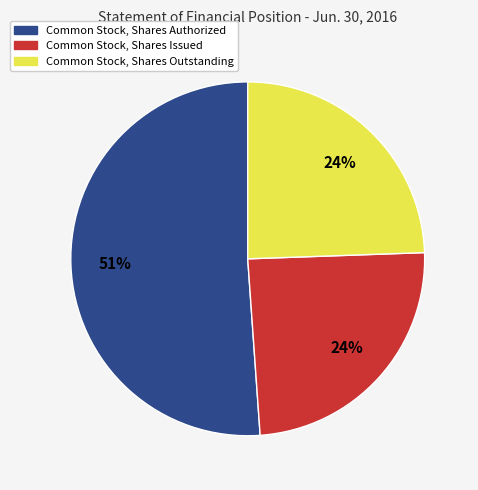

Do Common Stock, Shares Issued and Common Stock, Shares Outstanding together represent more than half of the pie?

No